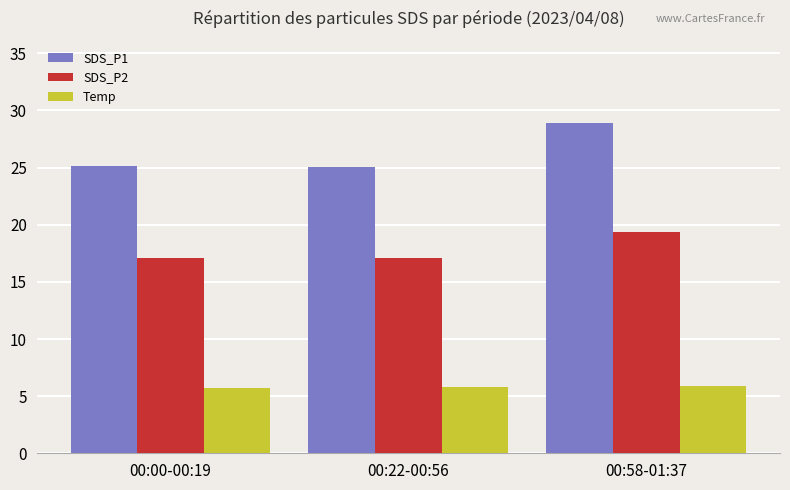

At which category does the chart reach its peak across all series?

00:58-01:37